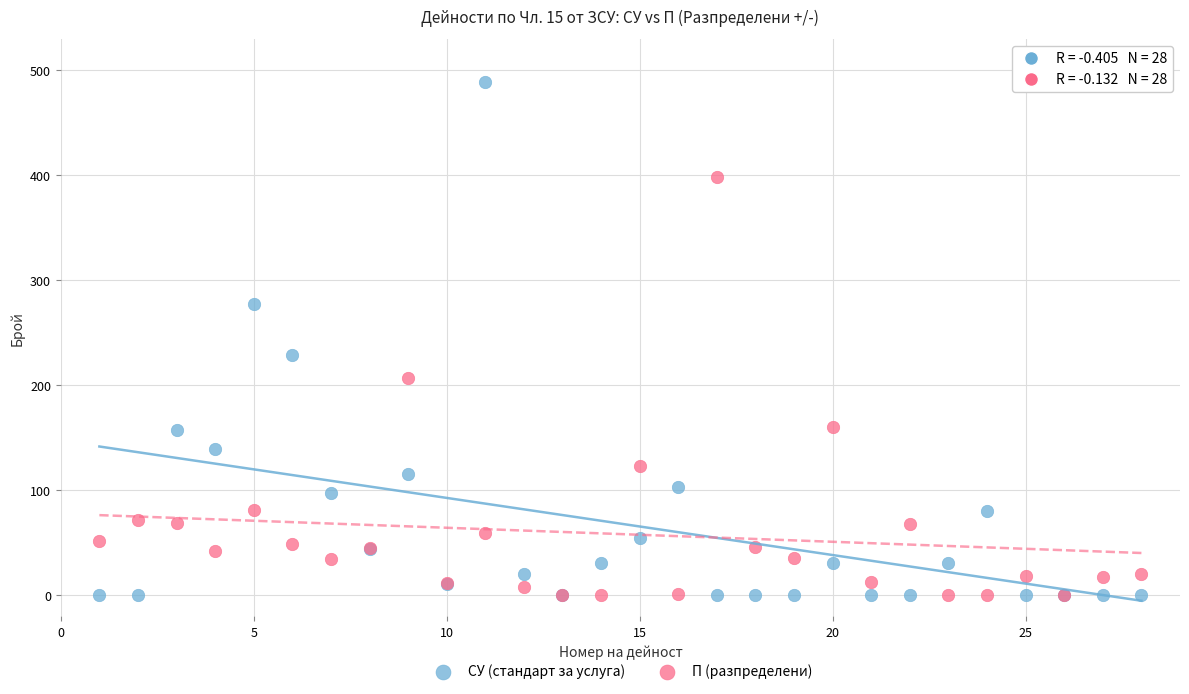

Across all series, what Y value is closest to 244?

229